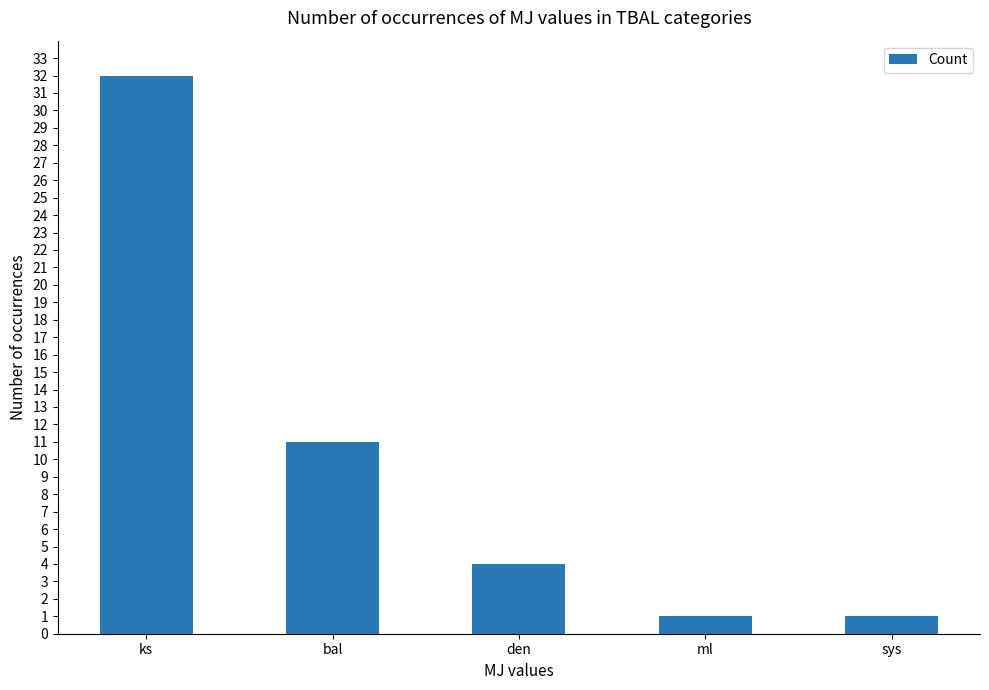

The chart shows a value of 1 at ml. True or false?

True